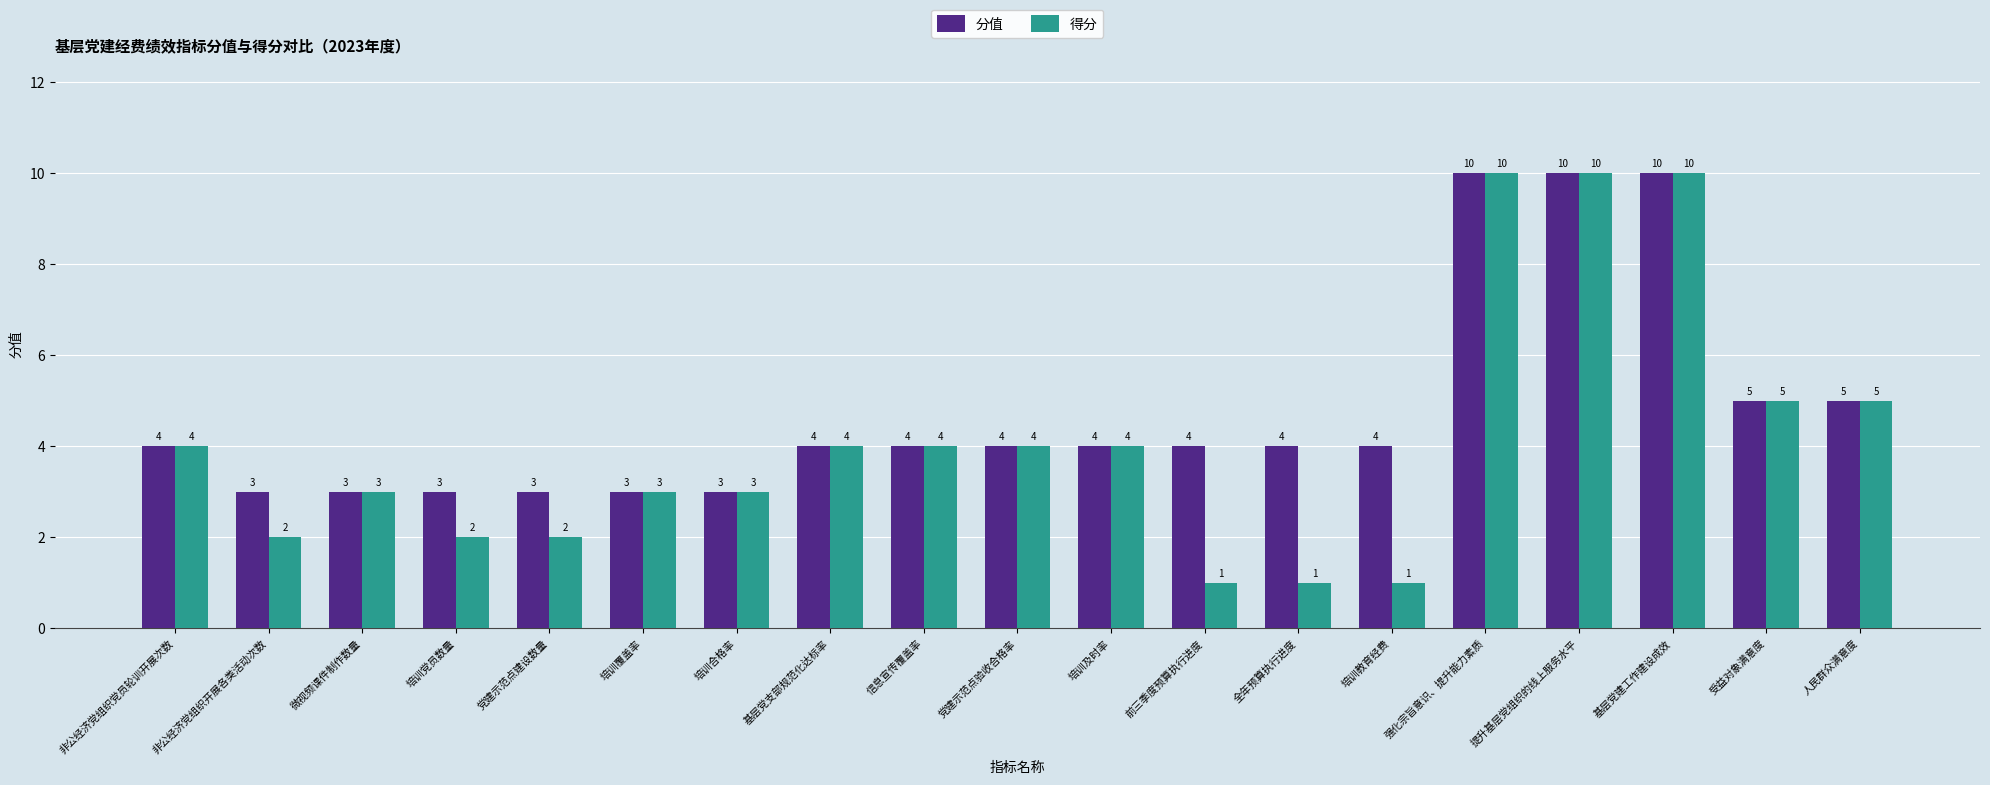

What is the highest value of the 得分 series?

10